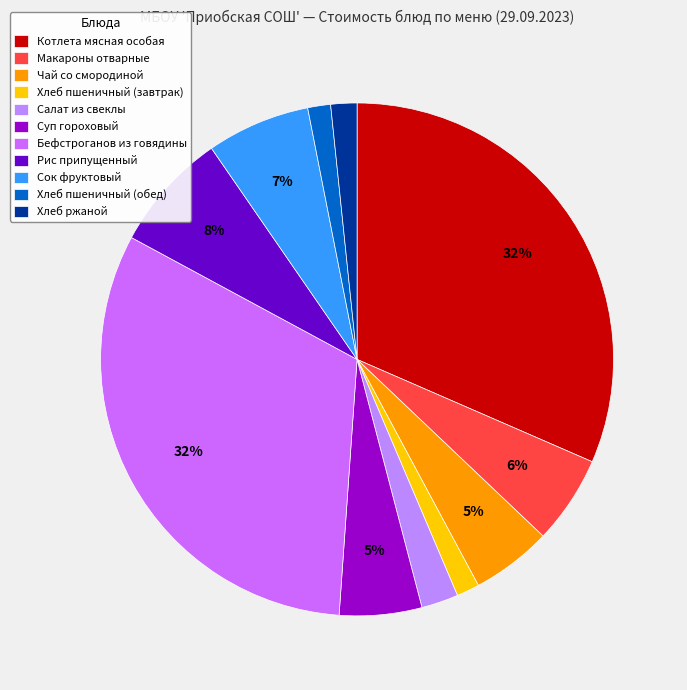

How many slices are in this pie chart?

11